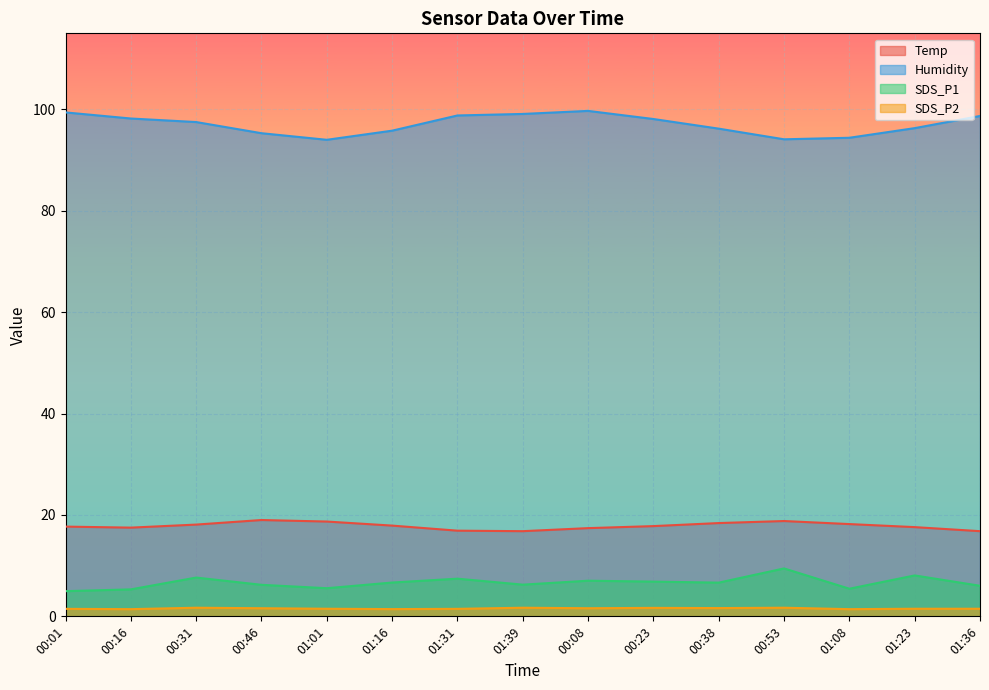

Which has a higher value, 01:23 or 00:46?

00:46